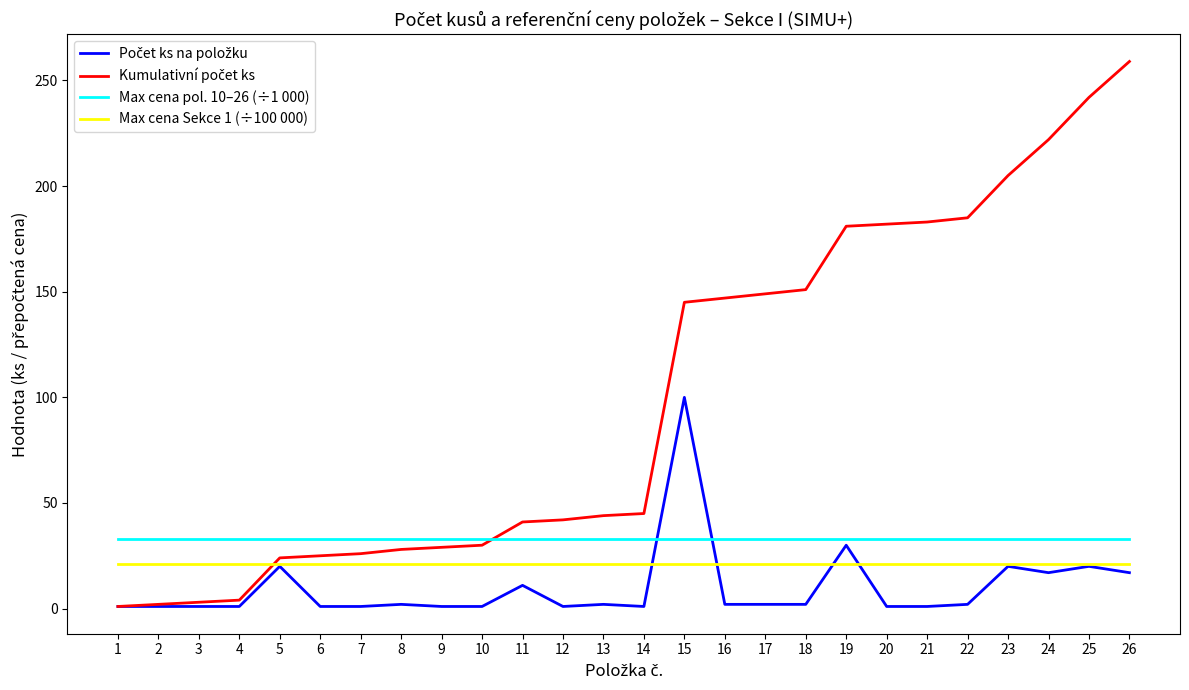

At which category does the chart reach its peak across all series?

26